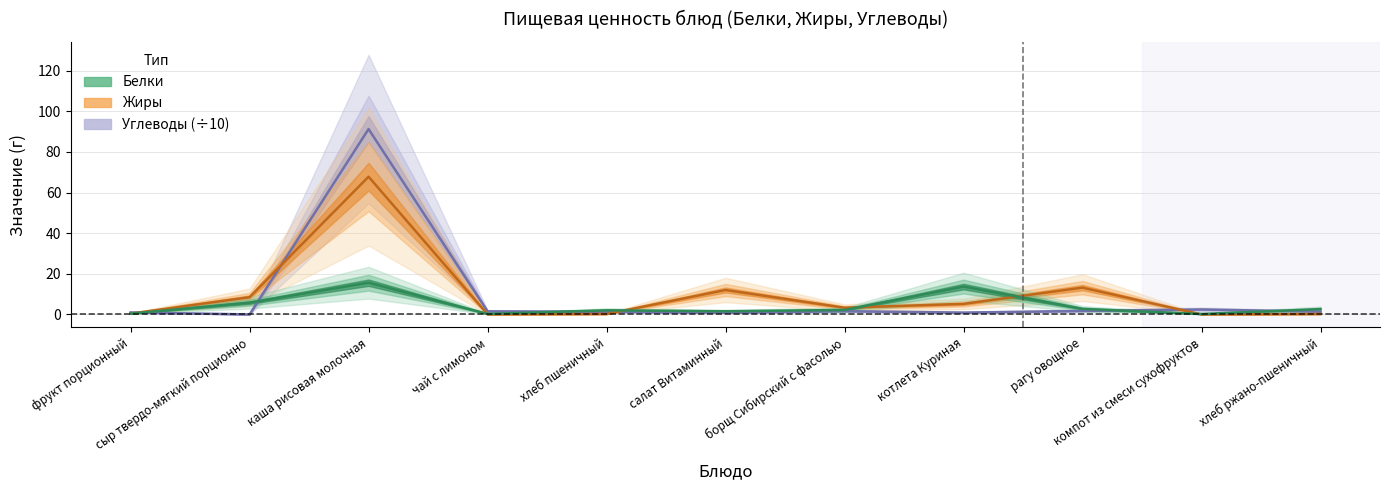

How many lines are shown in the chart?

3